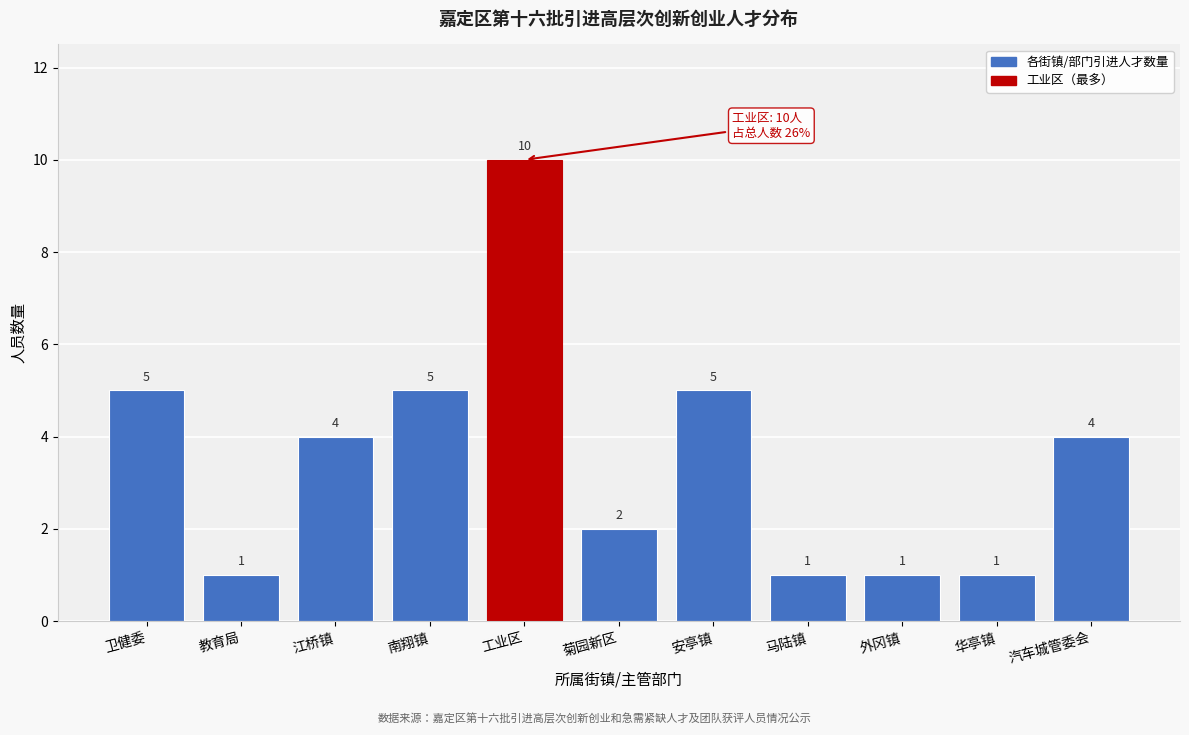

Reading left to right, what are all the values shown in this chart?

5	1	4	5	10	2	5	1	1	1	4